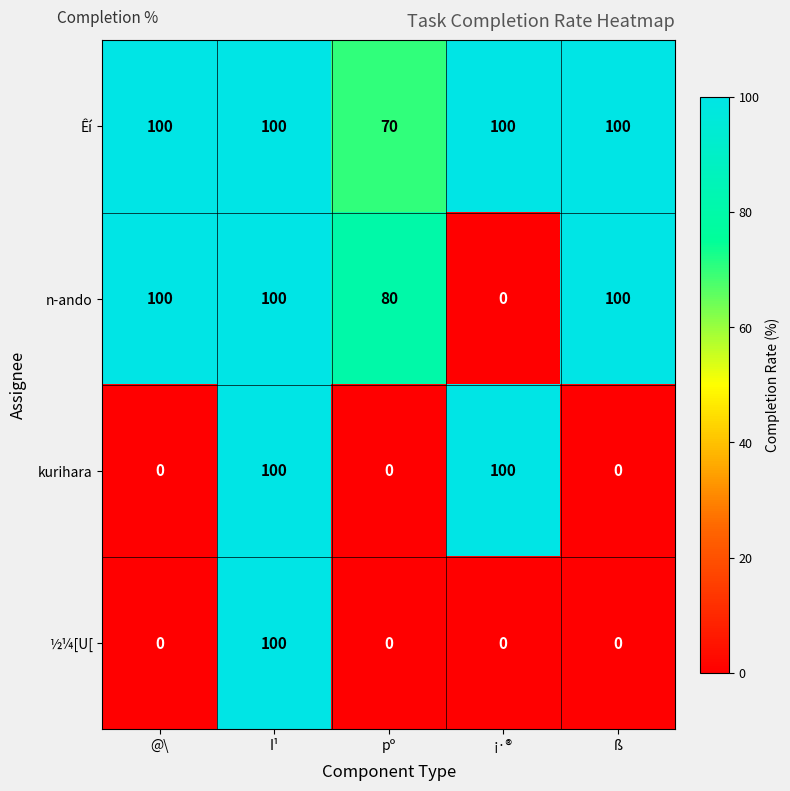

List the series in order of their overall mean, lowest first.

½¼[U[, kurihara, n-ando, Êí